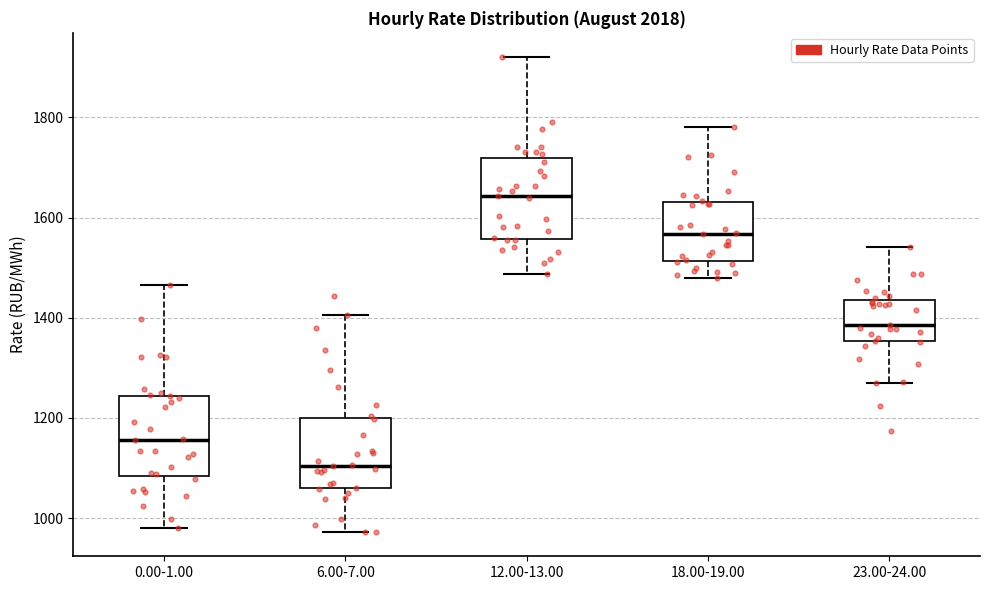

Which box's median line is the lowest?

6.00-7.00